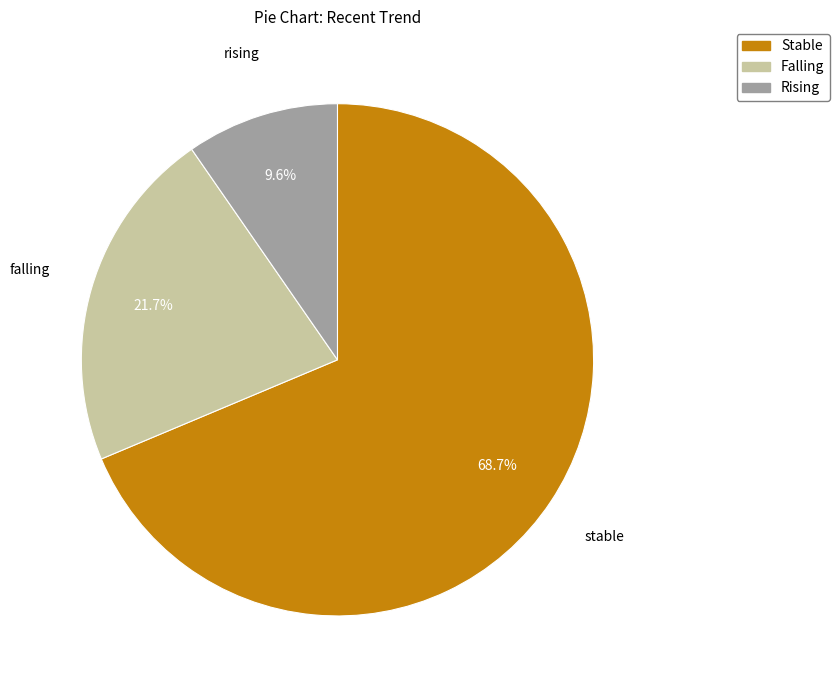

How many slices are in this pie chart?

3